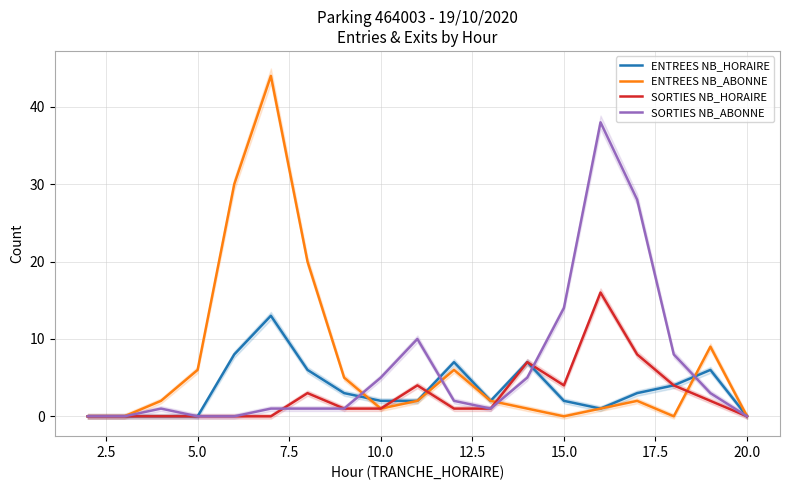

Is this an area chart (filled region under the line)?

No